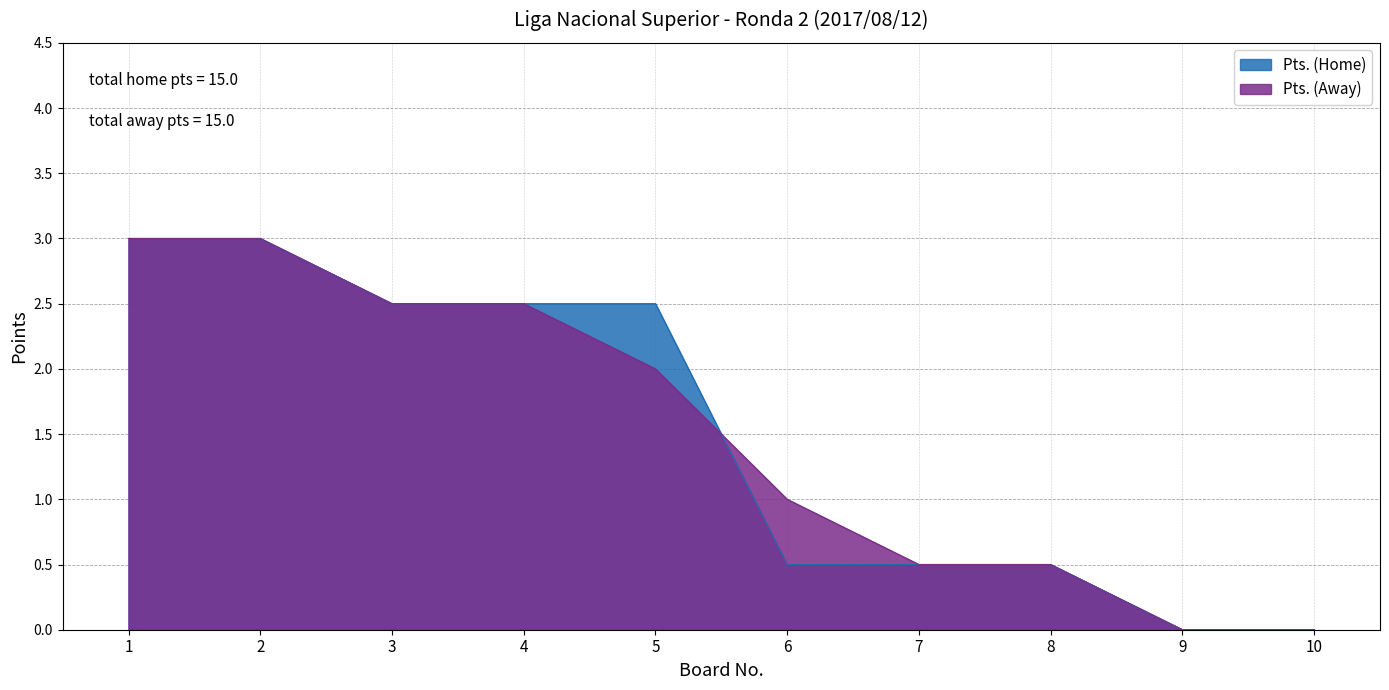

What is the total value across all series at 3?

5.0